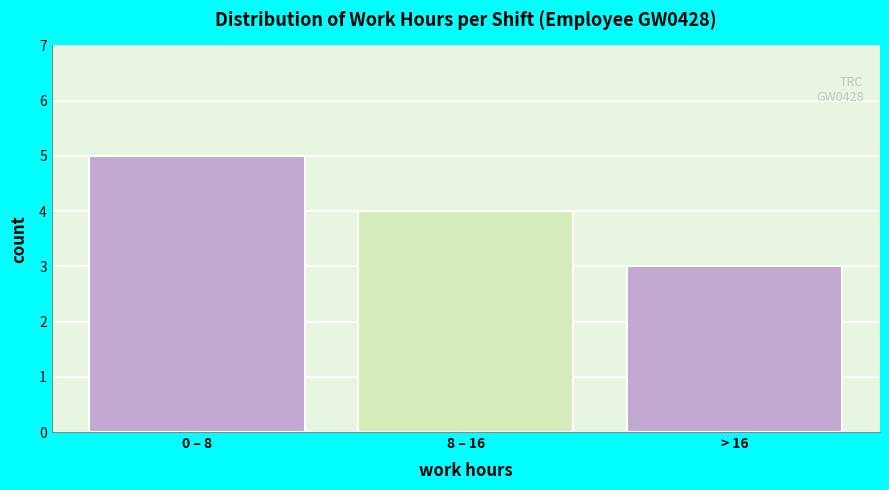

Reading left to right, transcribe all the data shown in this chart.

5	4	3